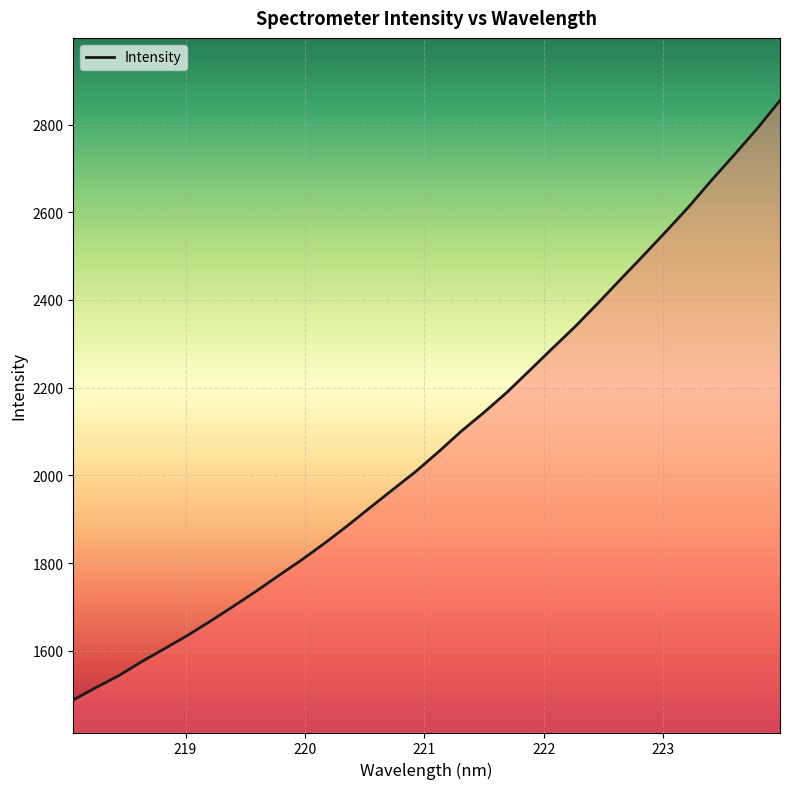

What is the smallest value displayed?

1487.7